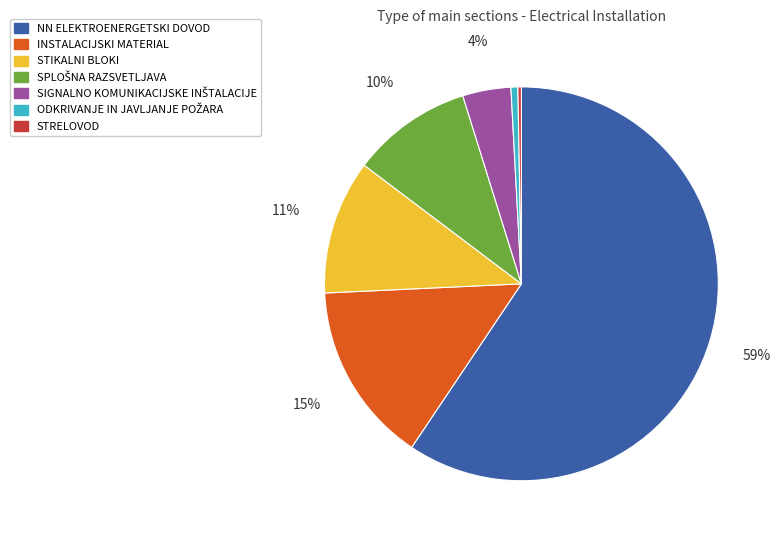

To the nearest percent, what portion does INSTALACIJSKI MATERIAL represent?

15%